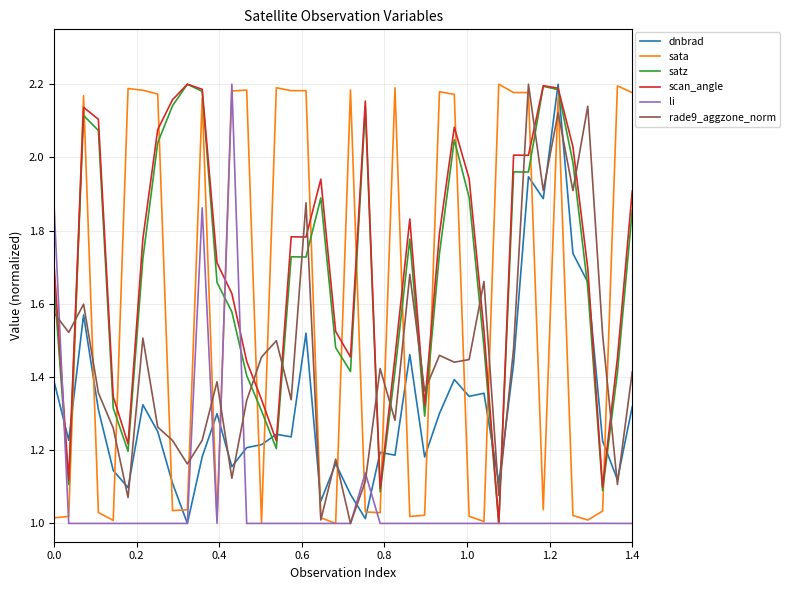

After their last crossing, which series has the higher values: rade9_aggzone_norm or scan_angle?

scan_angle